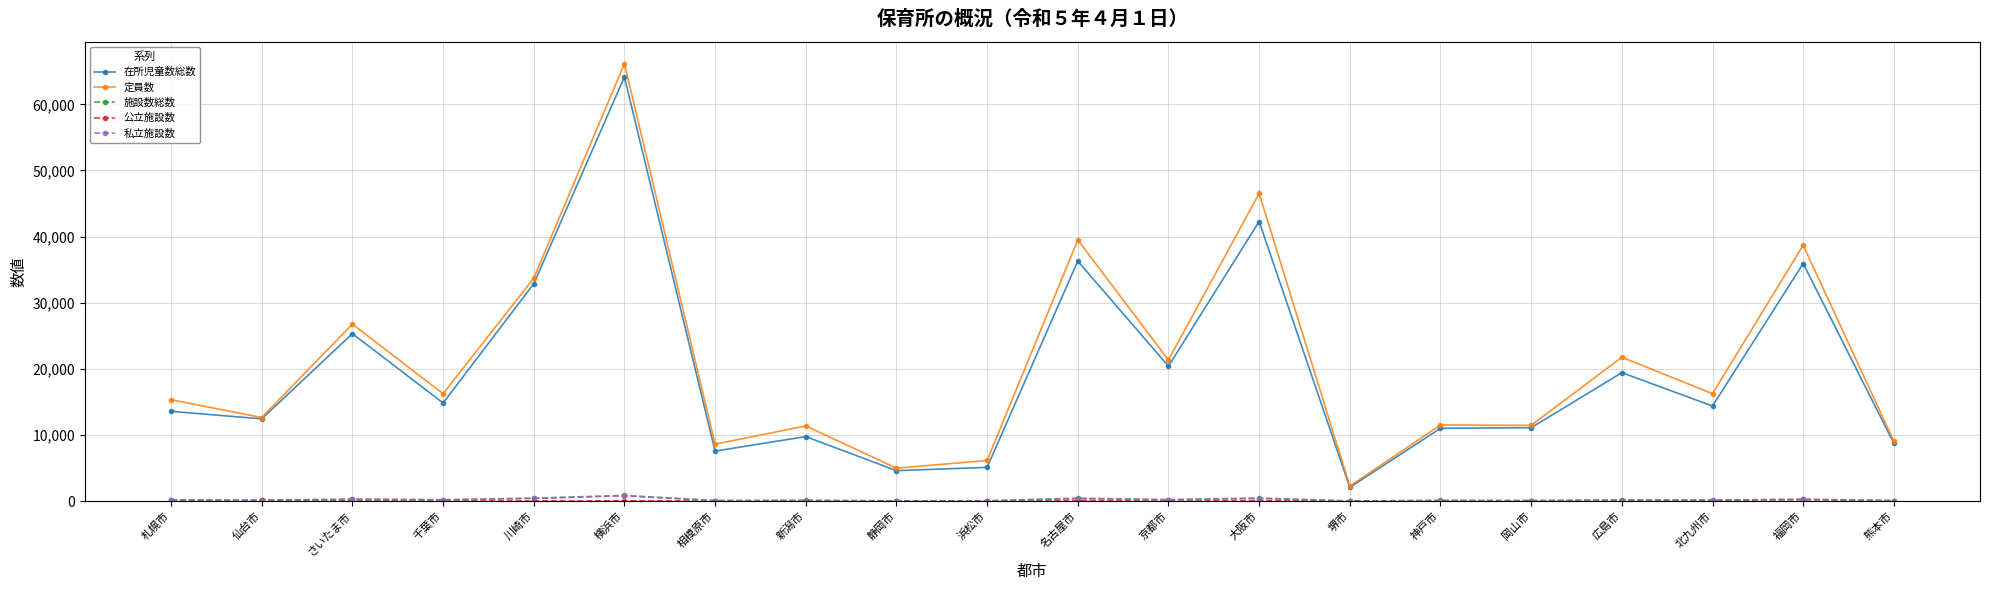

Which series changed the most between 川崎市 and 岡山市?

定員数